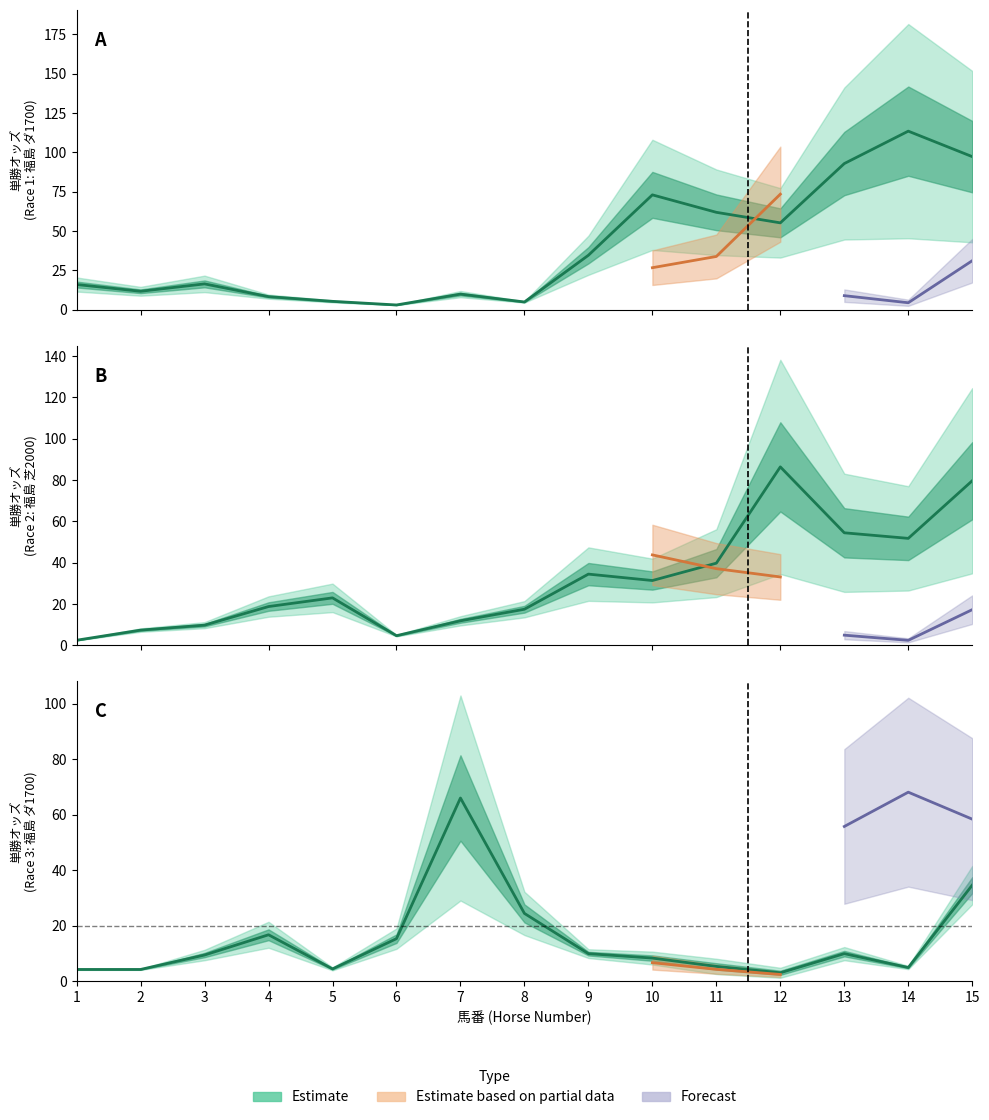

What is the minimum value for 単勝オッズ_r3?

3.0